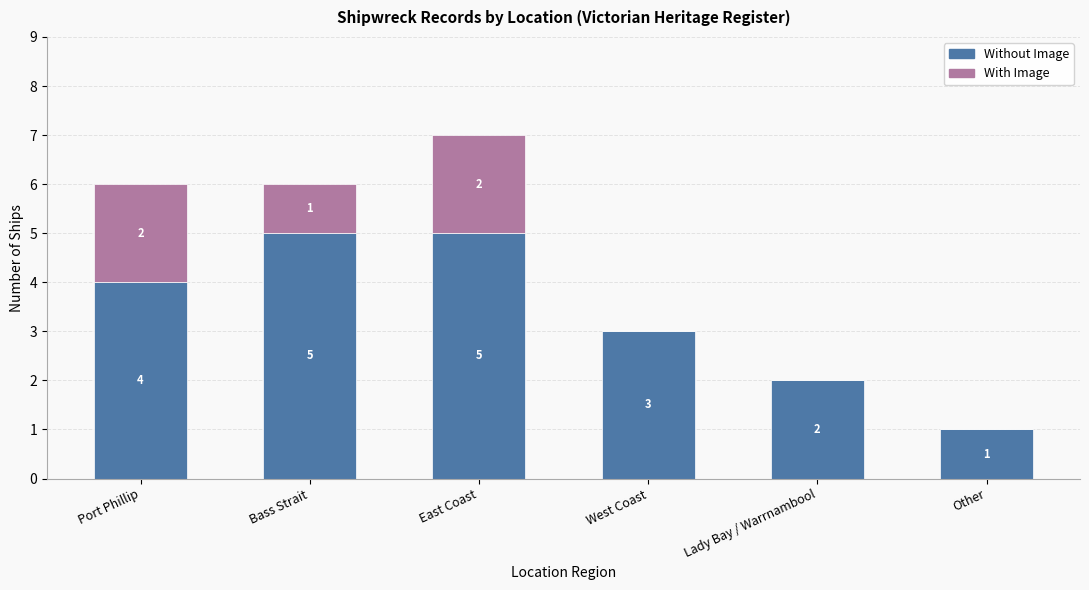

What is the total value across all series at East Coast?

7